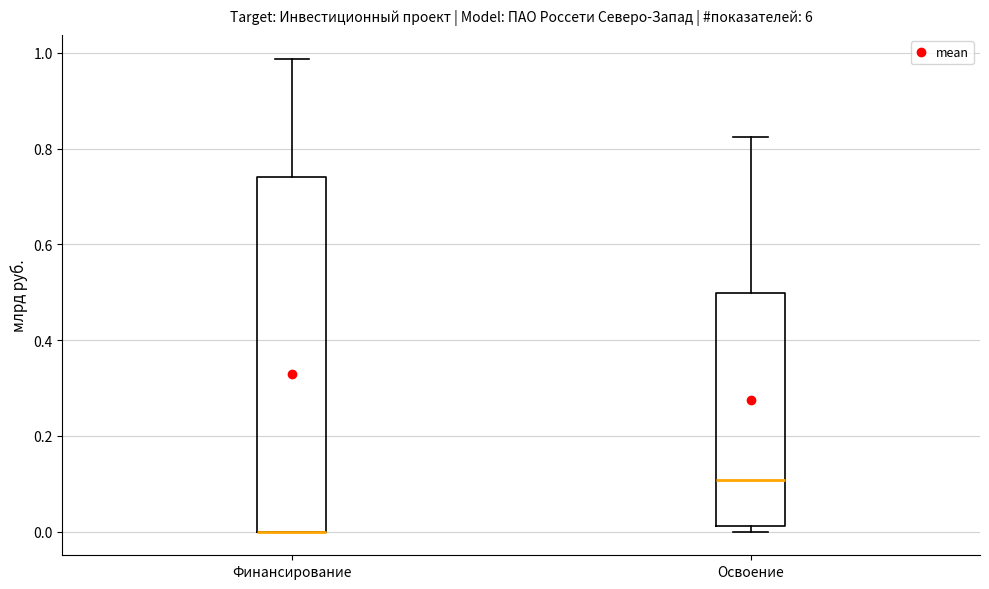

Where does the upper whisker of the box for Финансирование end on the y-axis? The values are not printed on the chart, so give them approximately, as read against the axis.

0.98